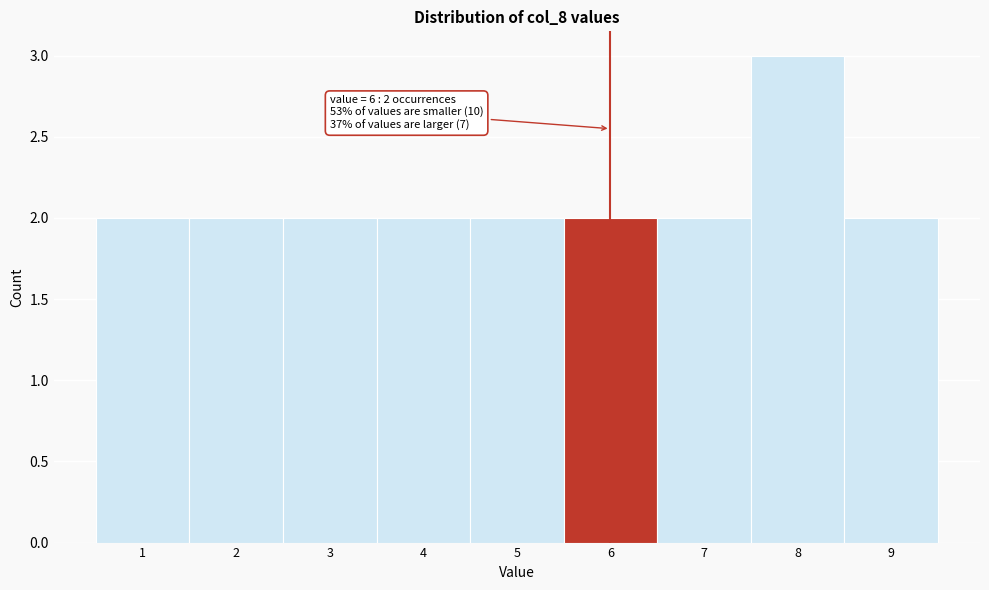

Reading right to left, extract all data points from this chart.

2	3	2	2	2	2	2	2	2